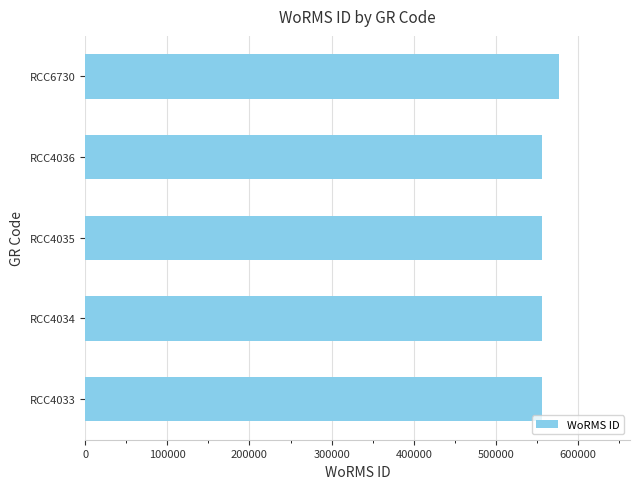

Approximately how many times larger is the value at RCC4035 compared to RCC4036?

1.0